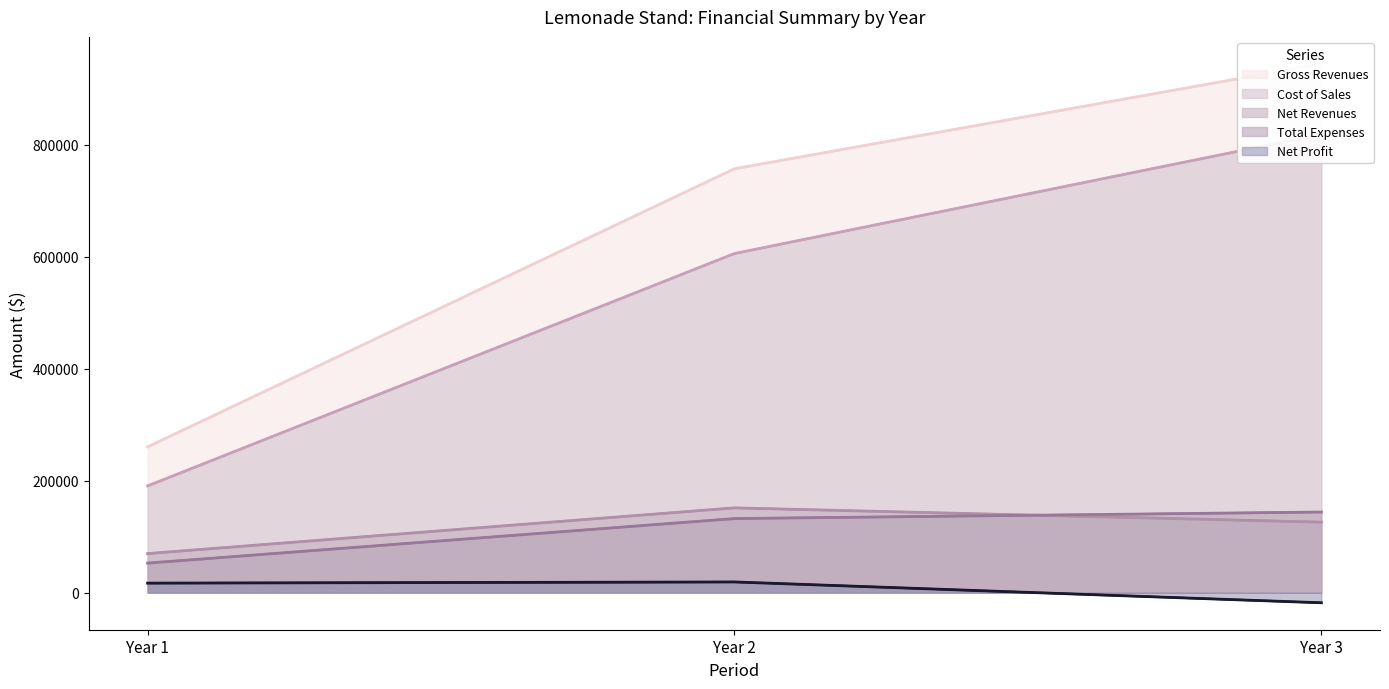

How many data points does each series have?

3